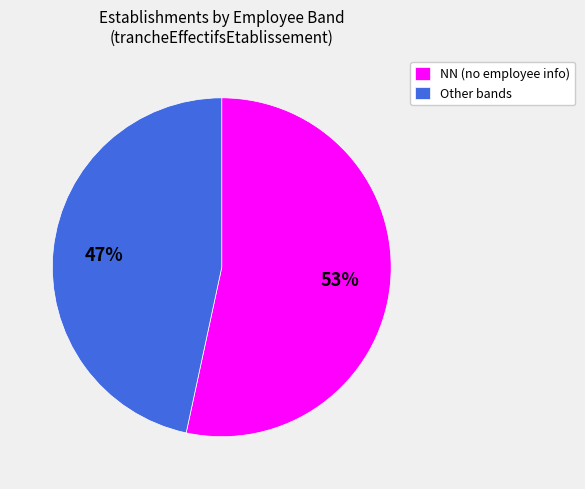

Which has a higher value, NN (no employee info) or Other bands?

NN (no employee info)